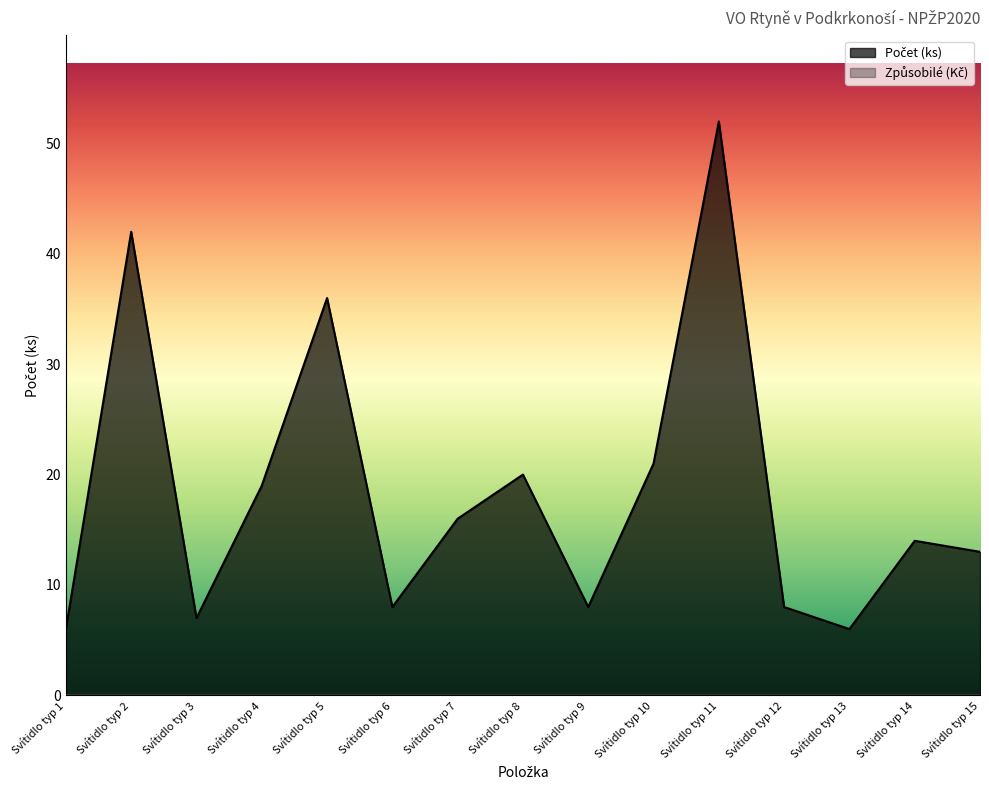

Does the chart have visible grid lines?

No